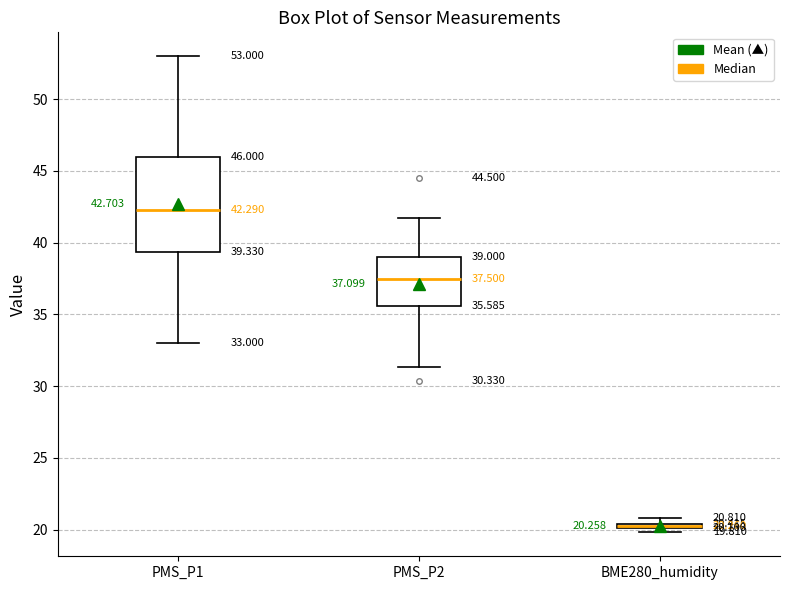

Which box has the highest median line?

PMS_P1